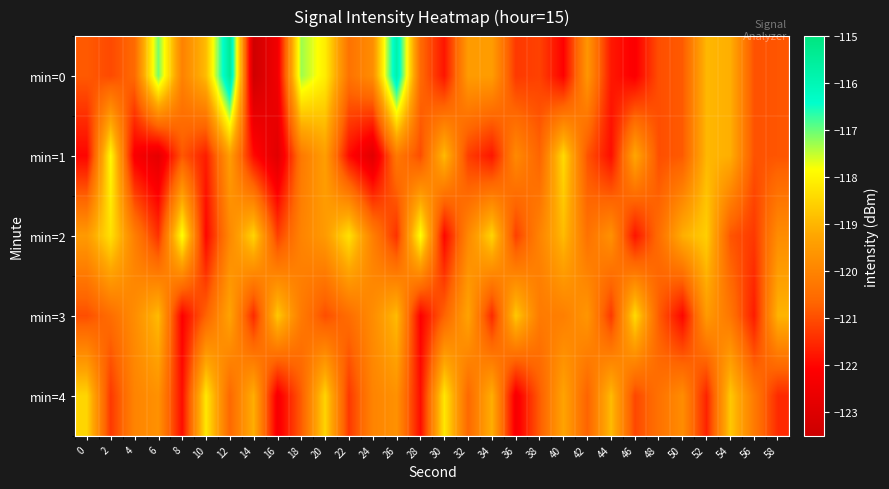

What is the total value across all series at 36?

-603.4